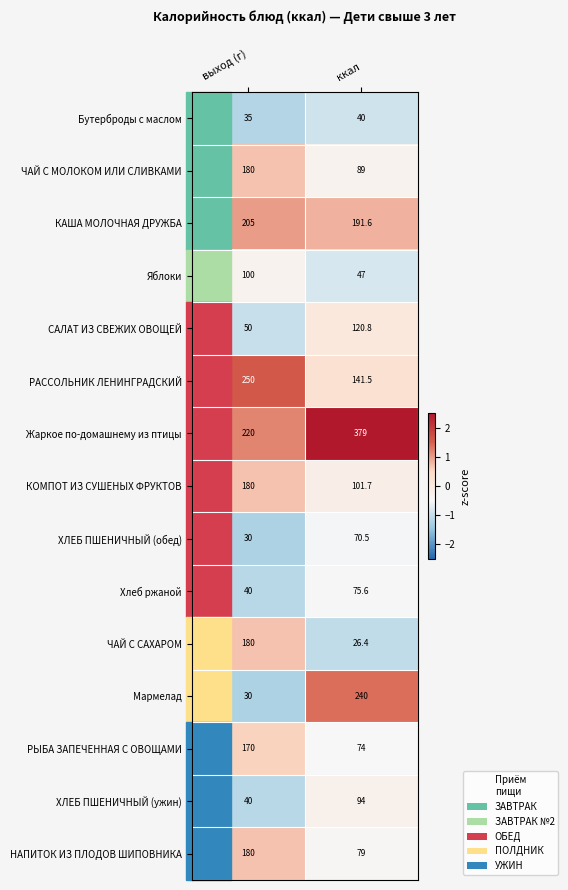

Count the number of categories in the chart.

2